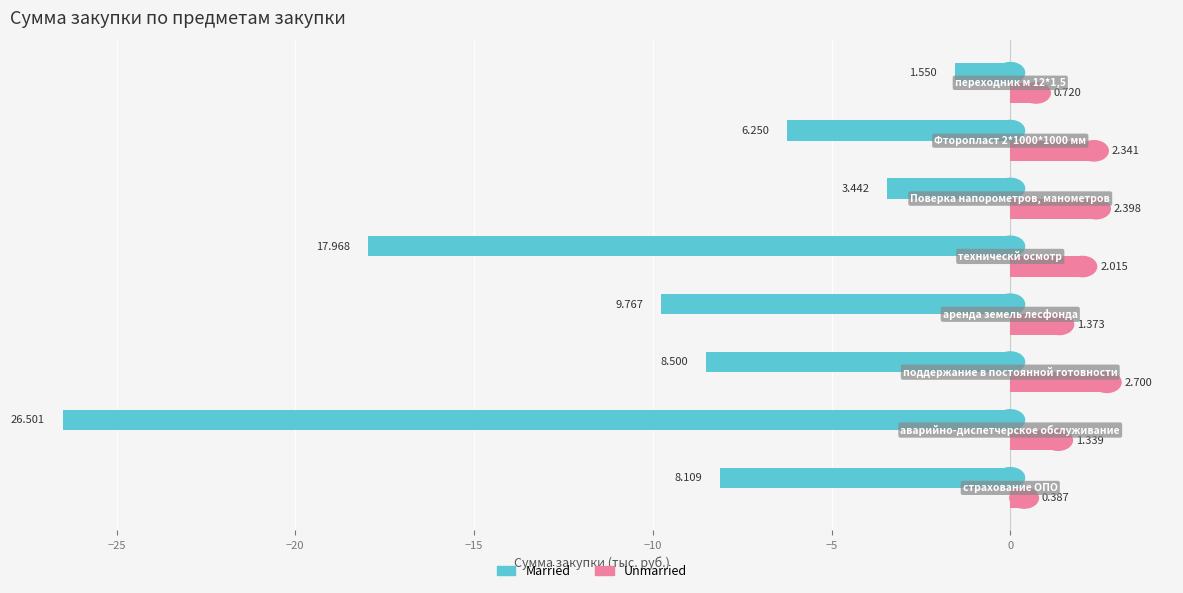

List the series in order of their peak value, highest first.

Unmarried, Married